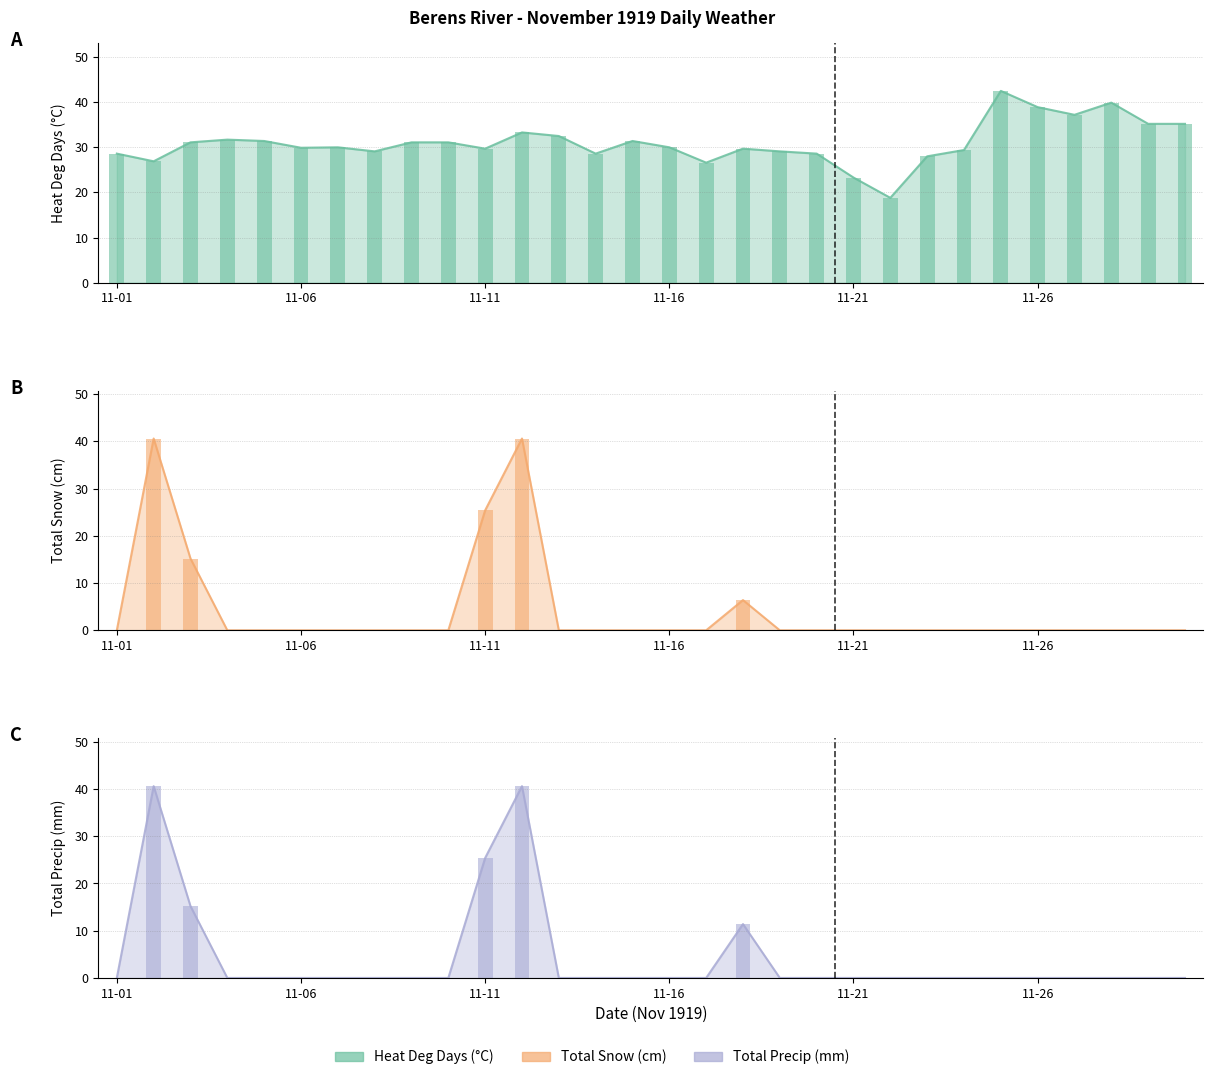

How many positive values does the Total Snow (cm) series have?

5